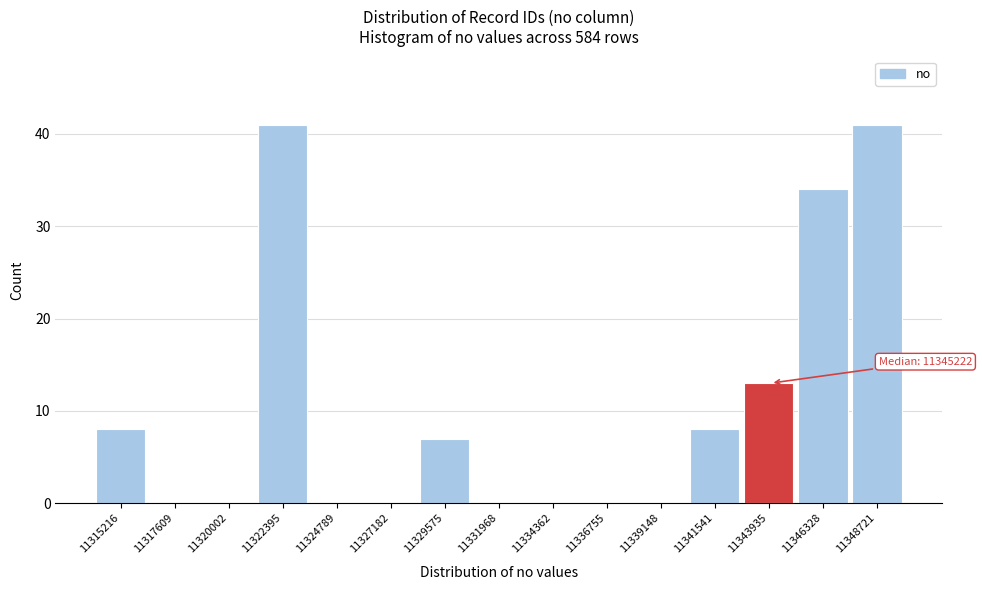

Reading left to right, transcribe all the data shown in this chart.

11315216=8	11317609=0	11320002=0	11322395=41	11324789=0	11327182=0	11329575=7	11331968=0	11334362=0	11336755=0	11339148=0	11341541=8	11343935=13	11346328=34	11348721=41